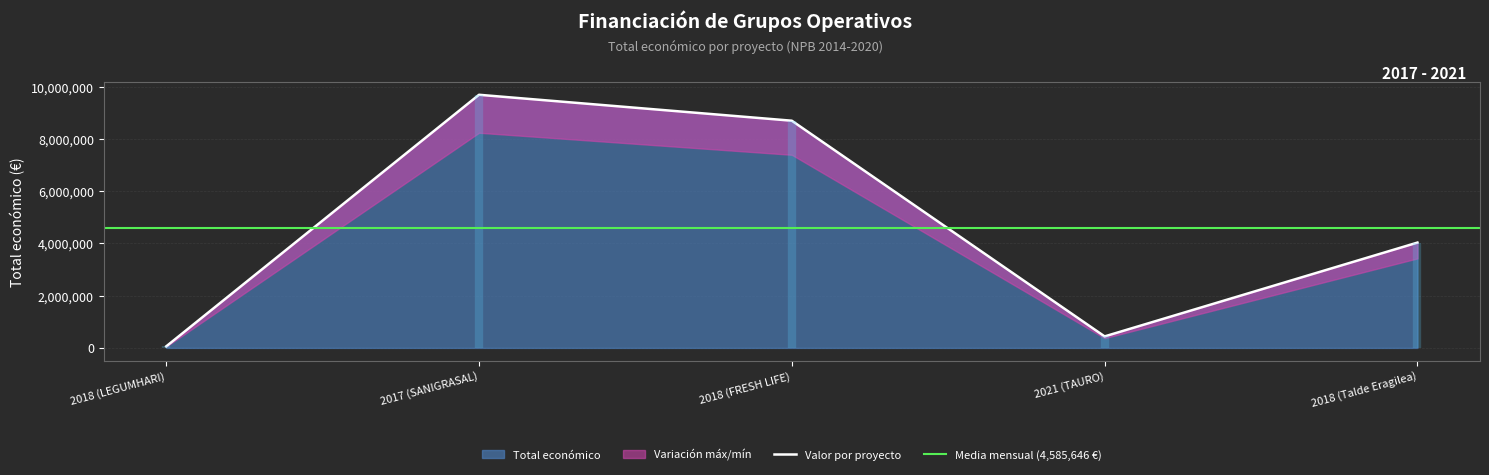

What is the label of the 2nd point from the left?

2017 (SANIGRASAL)